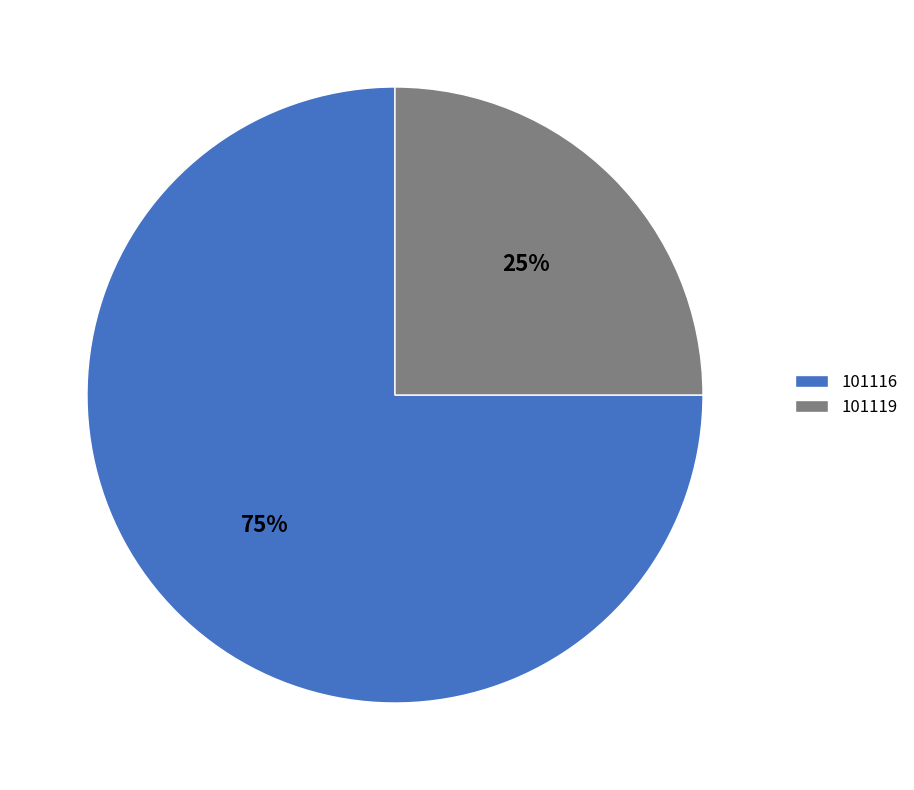

Rank the categories by value from lowest to highest.

101119, 101116